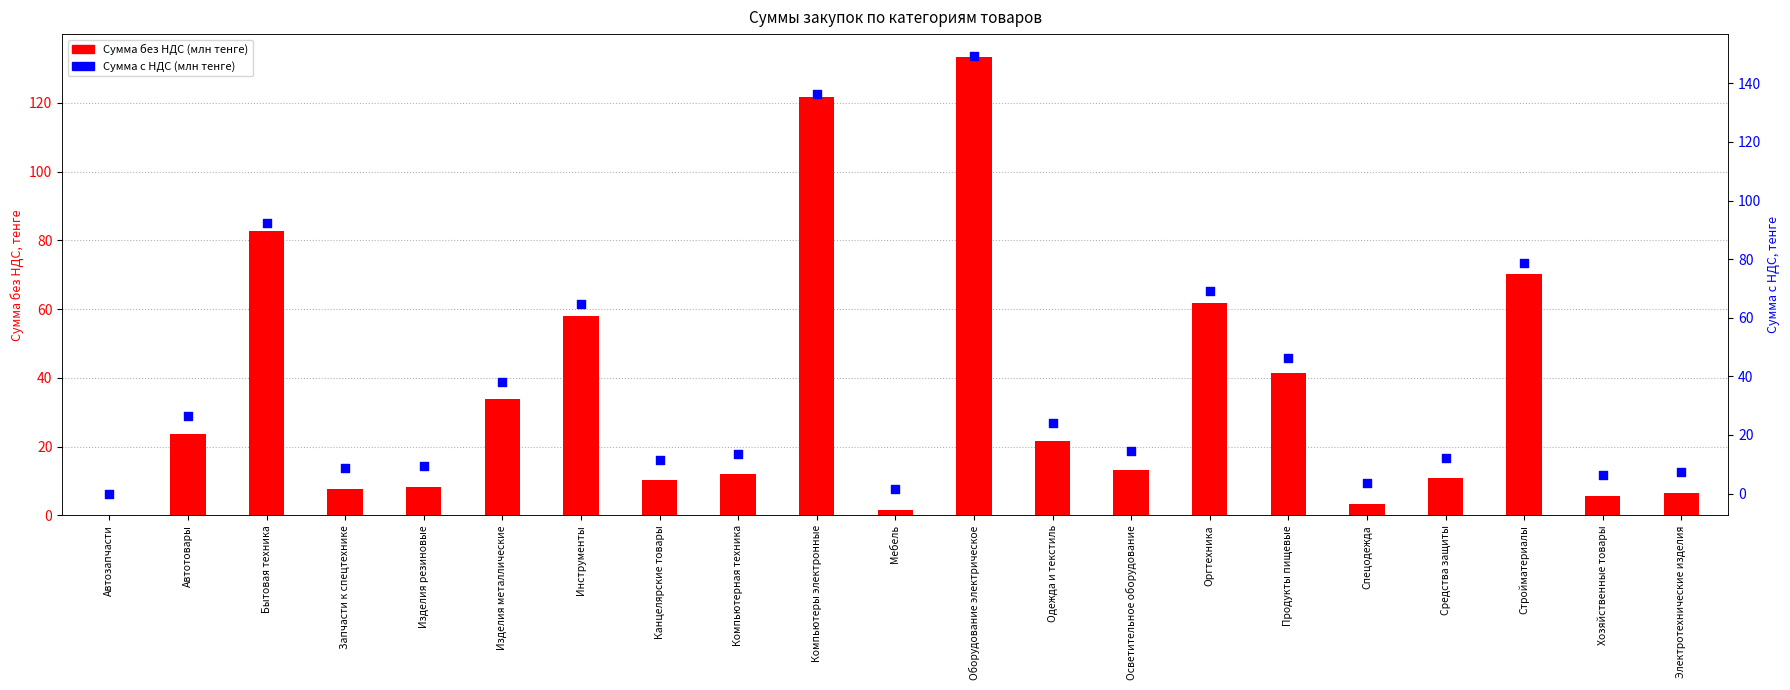

Which series has the largest Y range (max minus min)?

Сумма с НДС (млн тенге)